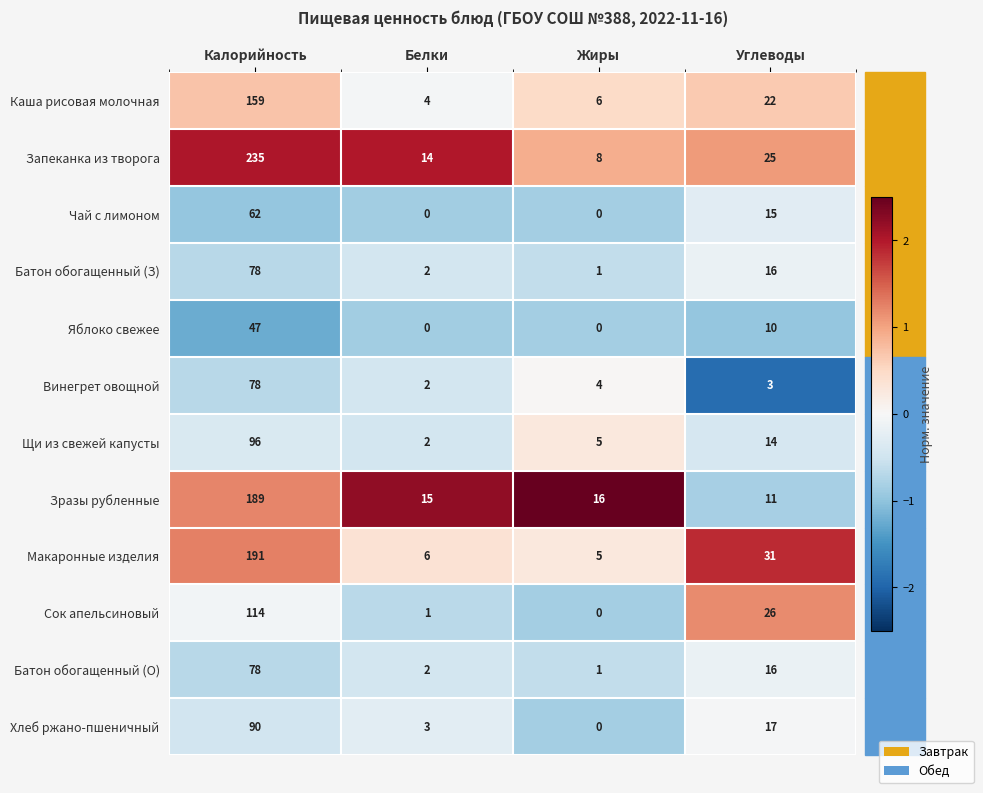

Which series has the largest total across all categories?

Запеканка из творога